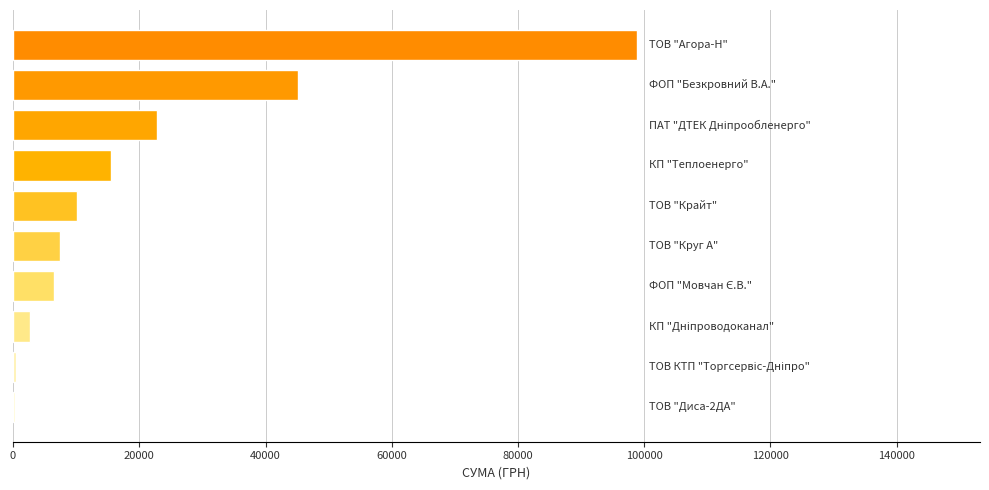

Are the bars horizontal?

Yes